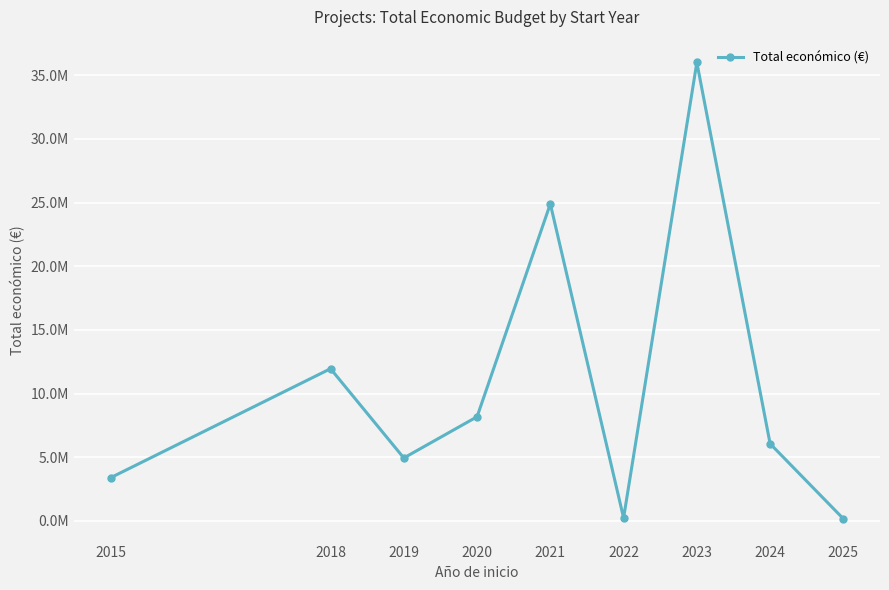

Does the chart display data point markers on the line(s)?

Yes